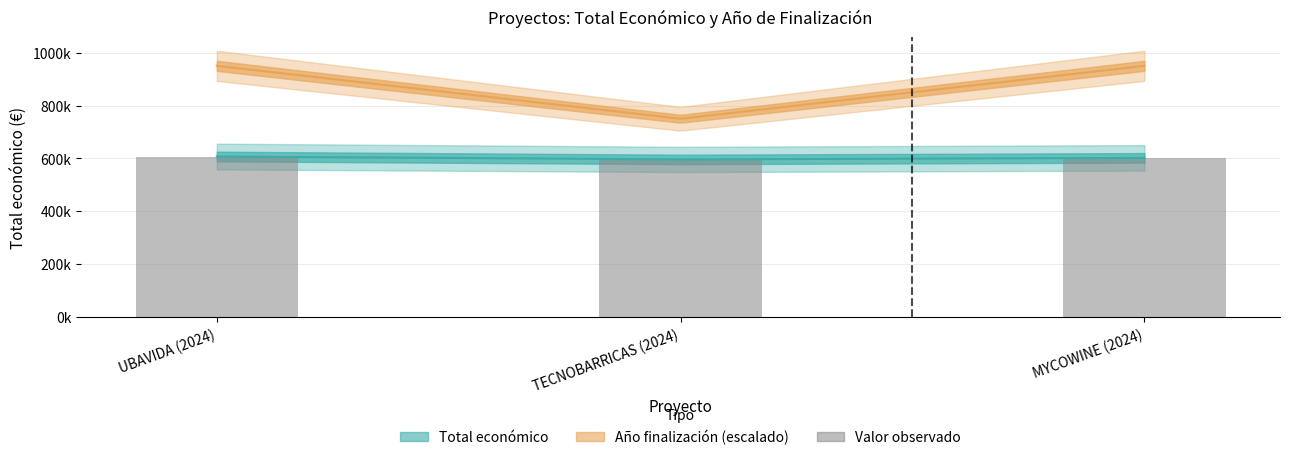

What is the smallest value displayed?

596384.0